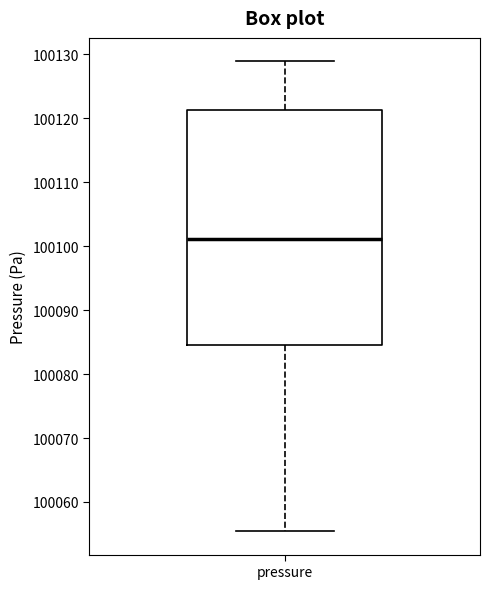

Read this box plot against the y-axis: the position of the median line, the range covered by the box, and the ends of both whiskers. The values are not printed on the chart, so give them approximately, as read against the axis.

median 100101, box 100085 to 100121, whiskers 100055 to 100129